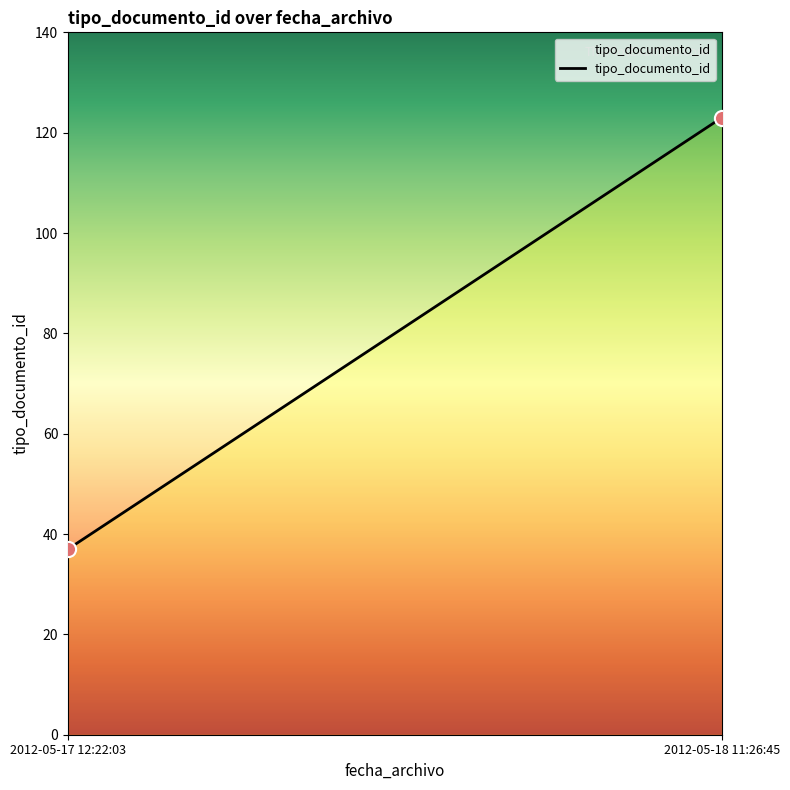

What is the average Y value?

80